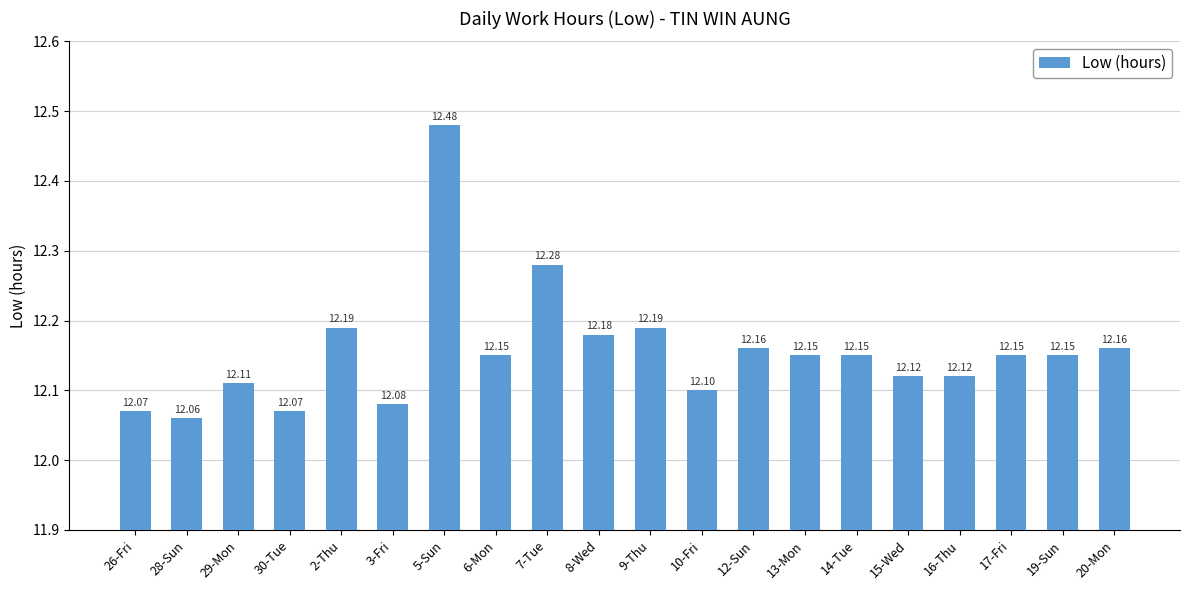

Reading left to right, extract all data points from this chart.

26-Fri=12.1	28-Sun=12.1	29-Mon=12.1	30-Tue=12.1	2-Thu=12.2	3-Fri=12.1	5-Sun=12.5	6-Mon=12.2	7-Tue=12.3	8-Wed=12.2	9-Thu=12.2	10-Fri=12.1	12-Sun=12.2	13-Mon=12.2	14-Tue=12.2	15-Wed=12.1	16-Thu=12.1	17-Fri=12.2	19-Sun=12.2	20-Mon=12.2